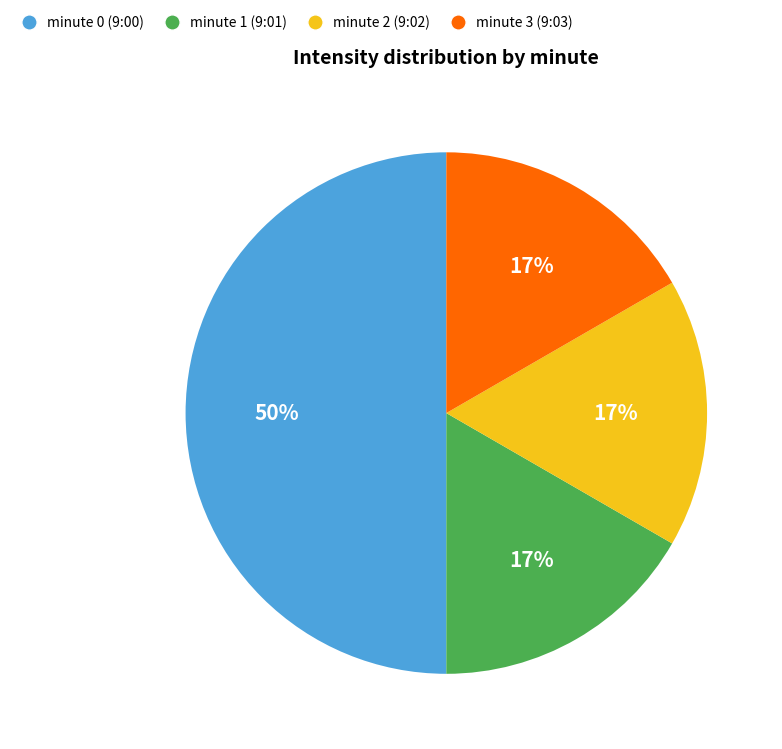

Is it true that minute 2 is 31% of the pie?

False